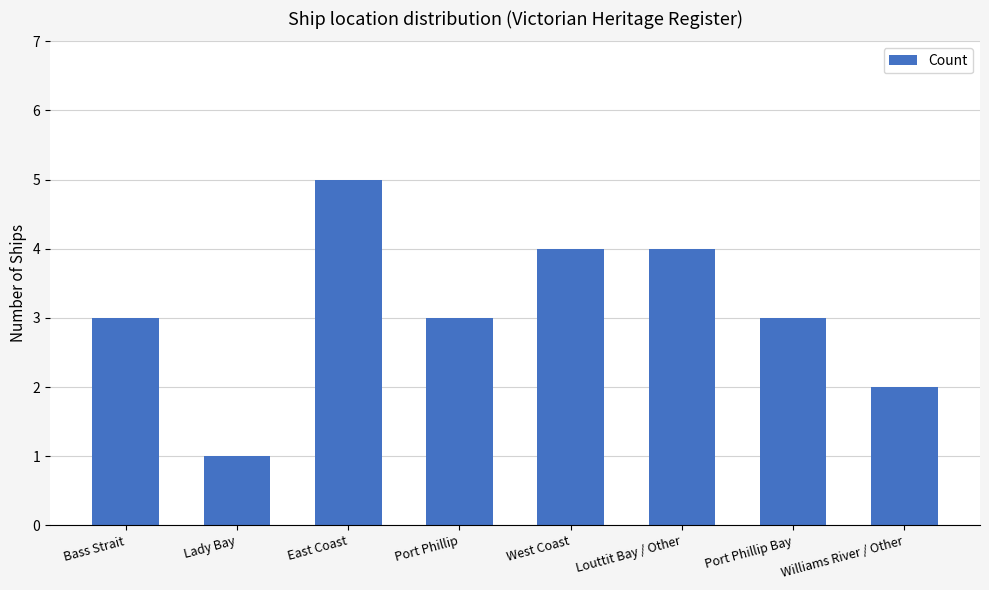

What is the difference between the second highest and minimum values?

3